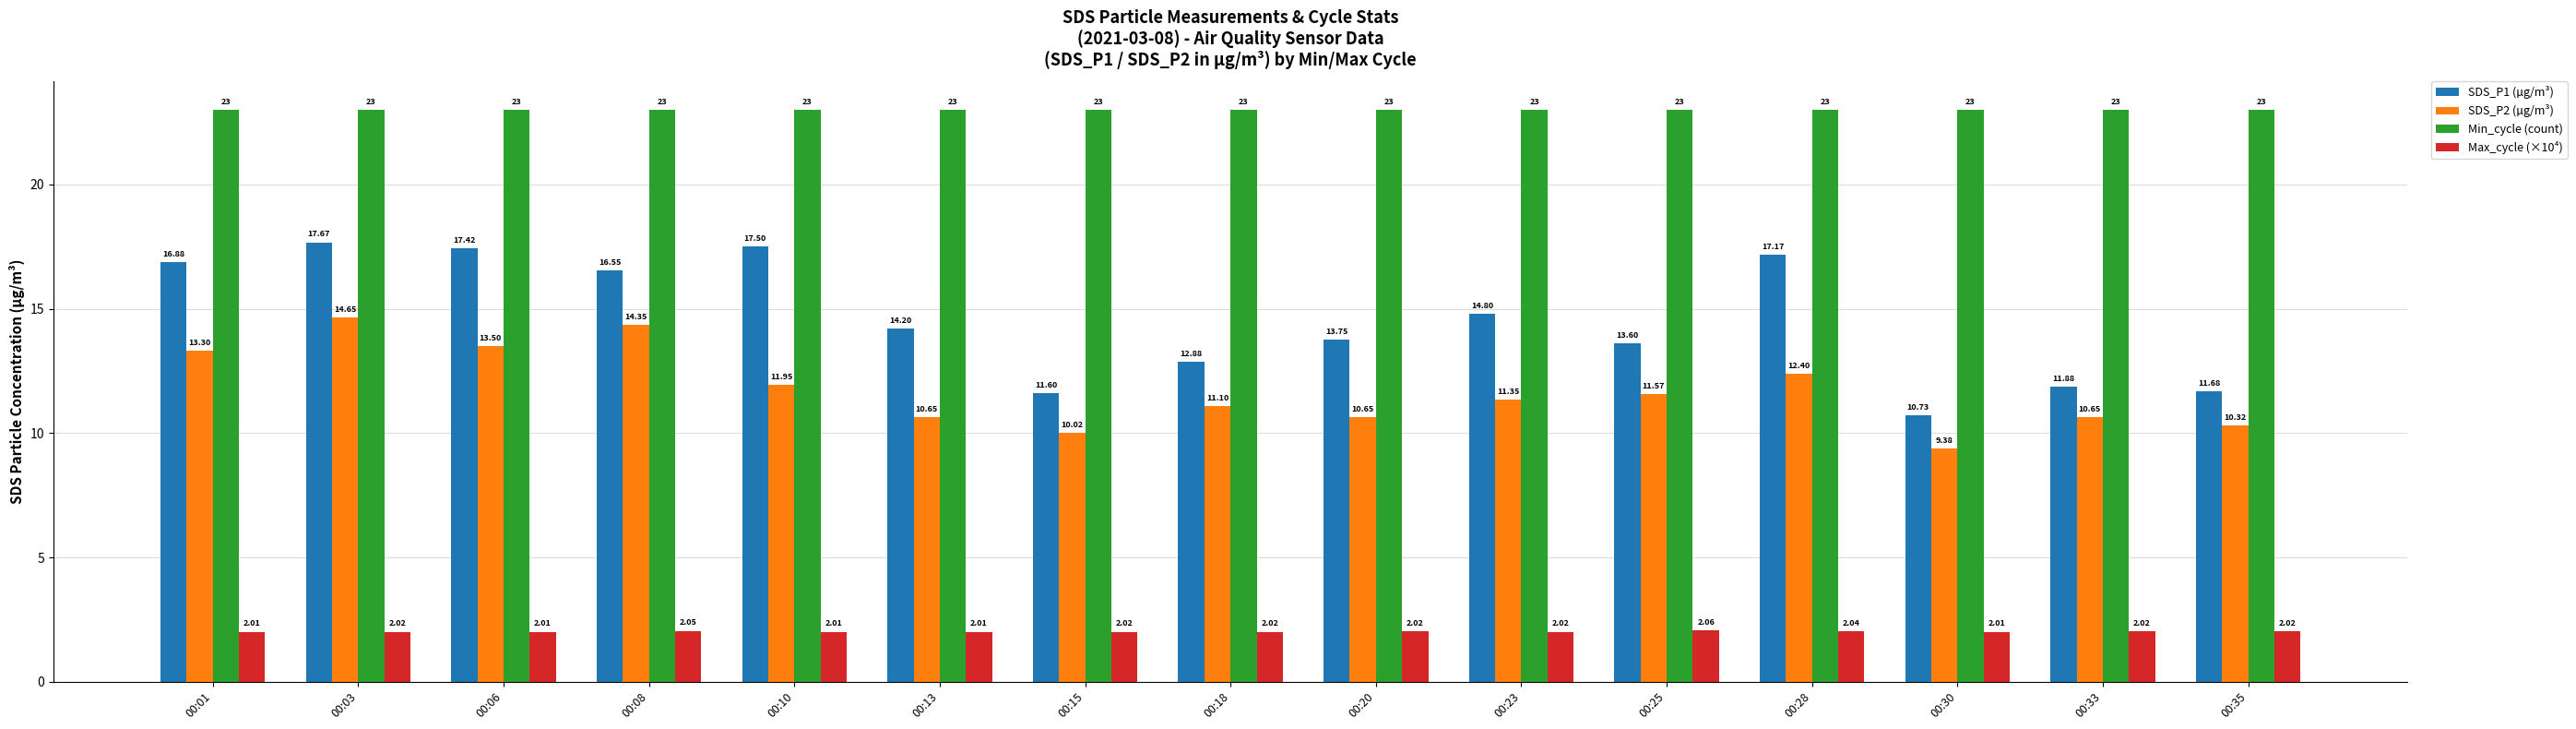

The SDS_P1 (µg/m³) series shows 26.9 at 00:28. True or false?

False